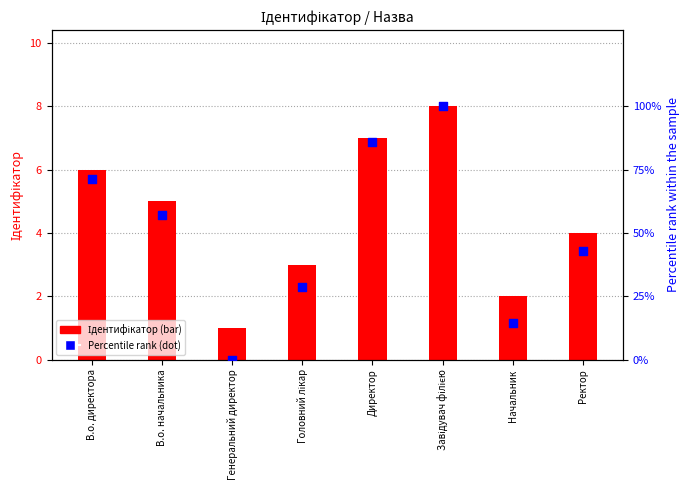

Which series reaches the minimum Y coordinate?

Percentile rank